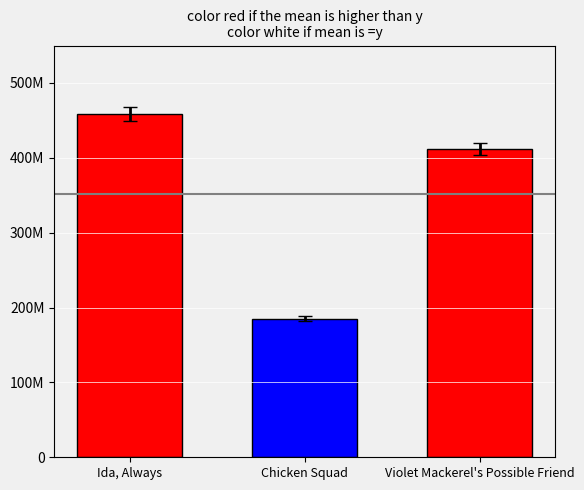

Rank the categories by value from lowest to highest.

Chicken Squad, Violet Mackerel's Possible Friend, Ida, Always